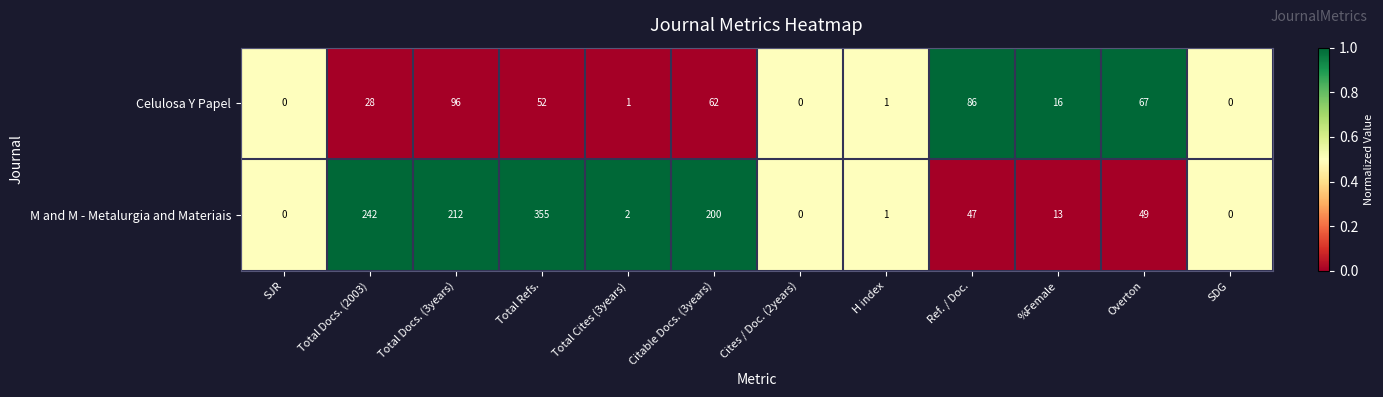

At Citable Docs. (3years), list the series in order from largest to smallest.

M and M - Metalurgia and Materiais, Celulosa Y Papel